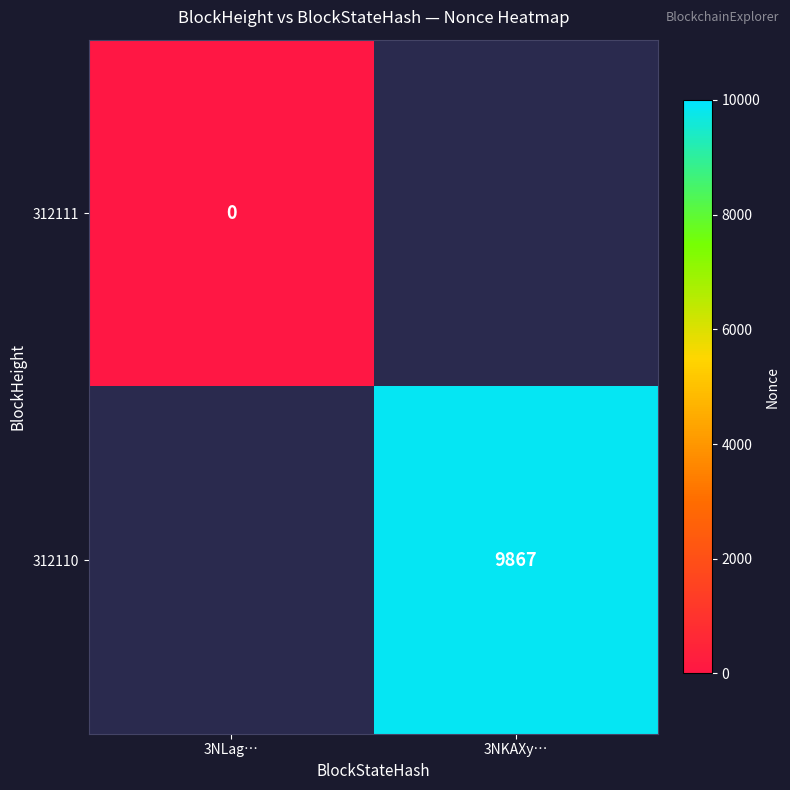

The value of 312110 at 3NKAXy… is 9867. True or false?

True